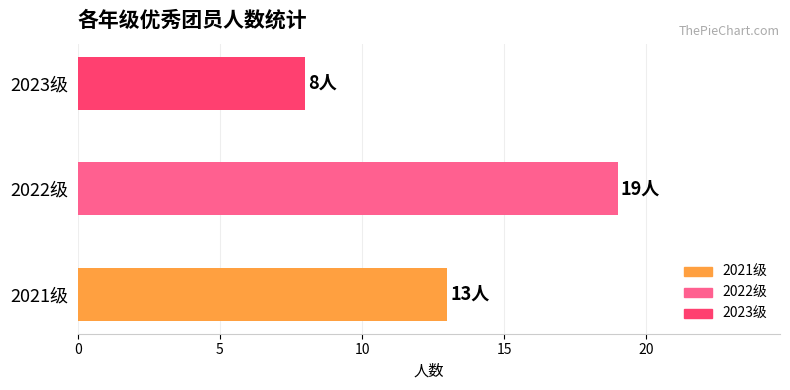

What is the difference between the maximum and second lowest values?

6